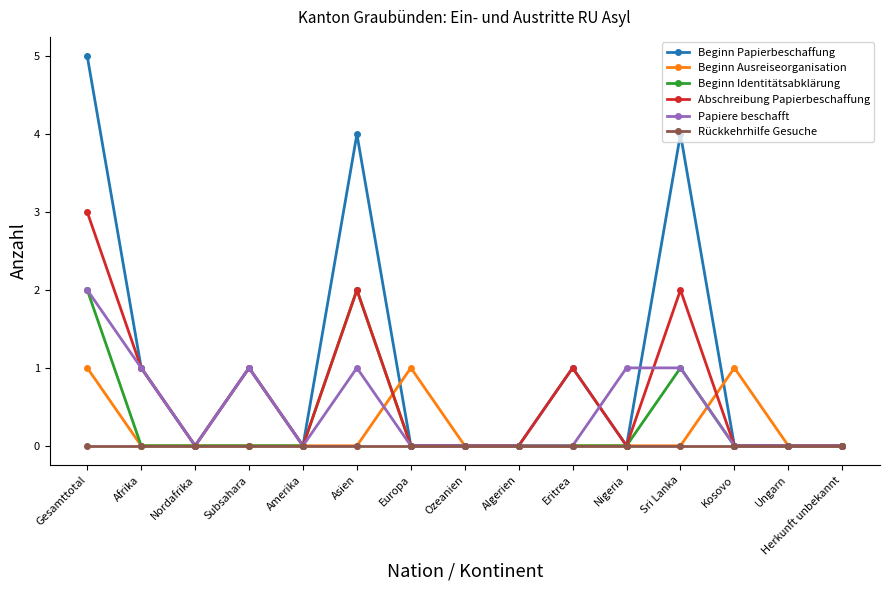

What are all the series names shown in the legend?

Beginn Papierbeschaffung, Beginn Ausreiseorganisation, Beginn Identitätsabklärung, Abschreibung Papierbeschaffung, Papiere beschafft, Rückkehrhilfe Gesuche